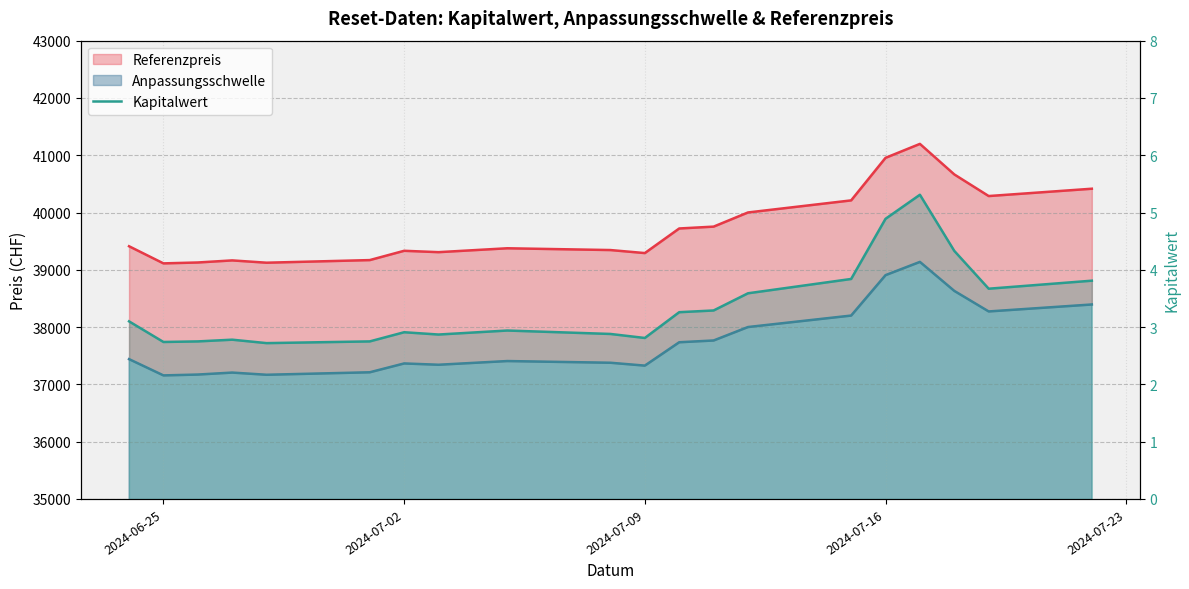

How many lines are shown in the chart?

1